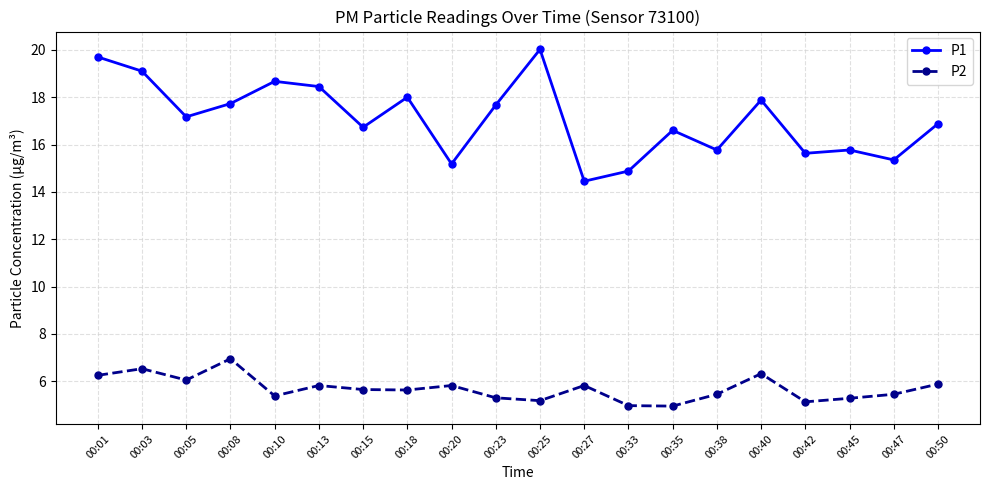

List the series in order of their peak value, highest first.

P1, P2